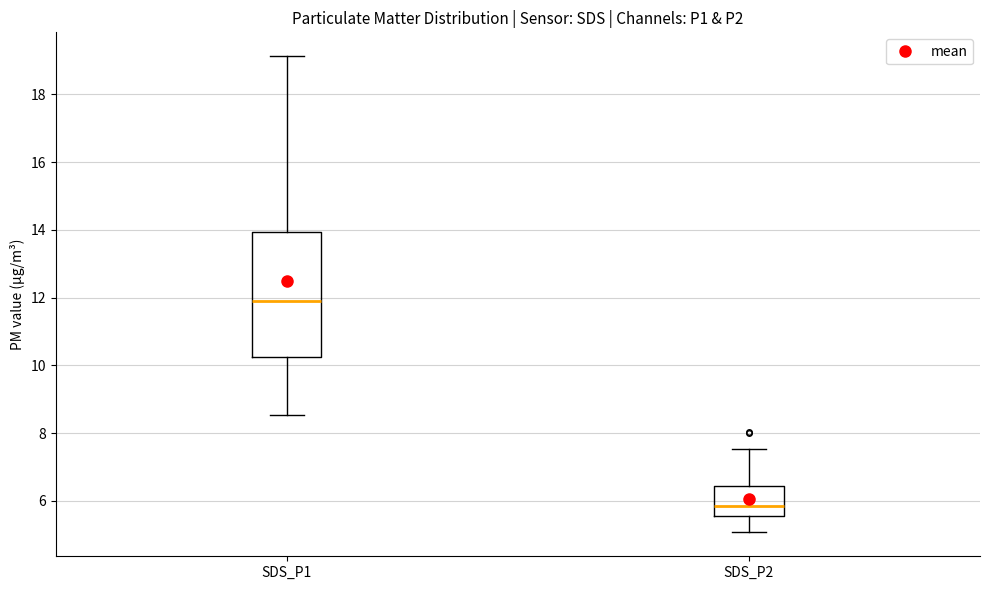

Reading left to right, transcribe this box plot: for each box, give where its median line is, the range the box spans, and where its two whiskers end, as read against the y-axis. The values are not printed on the chart, so give them approximately, as read against the axis.

SDS_P1: median 12.0, box 10.2 to 14.0, whiskers 8.6 to 19.2
SDS_P2: median 5.8, box 5.6 to 6.4, whiskers 5.0 to 7.6